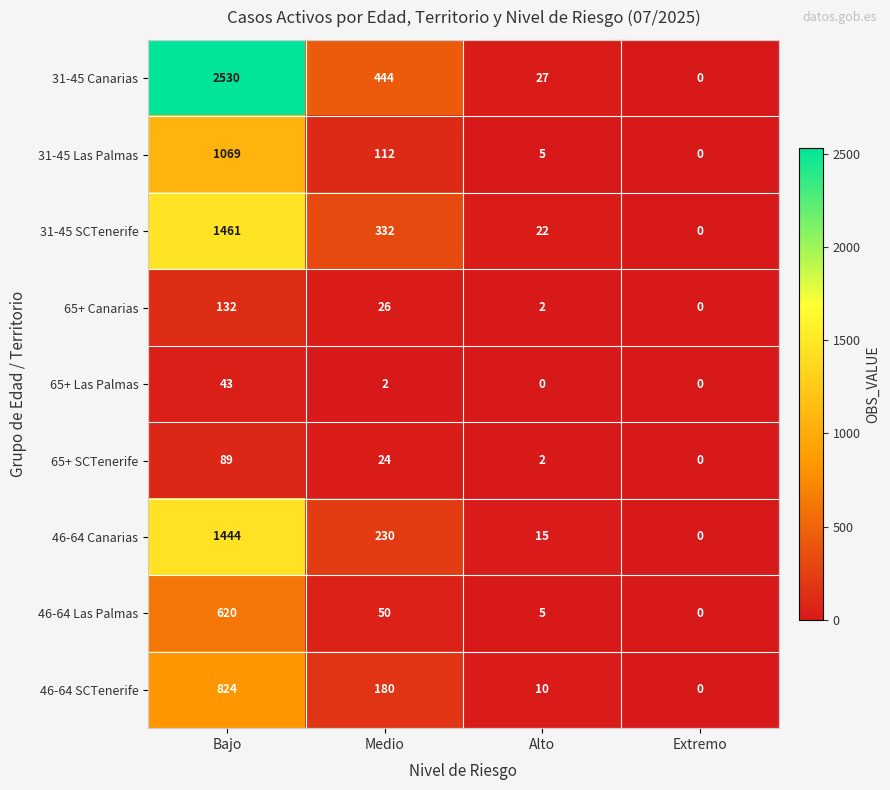

Rank the categories by 31-45 SCTenerife value from highest to lowest.

Bajo, Medio, Alto, Extremo